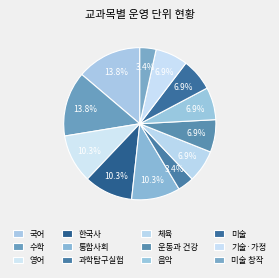

Which has a higher value, 영어 or 음악?

영어